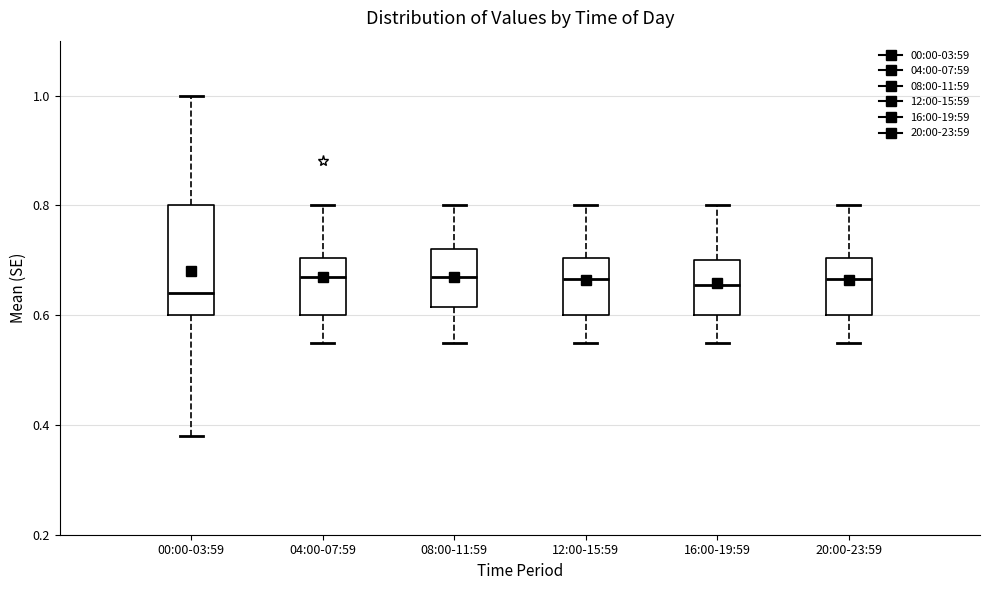

Which box is the tallest, from its lower edge to its upper edge?

00:00-03:59